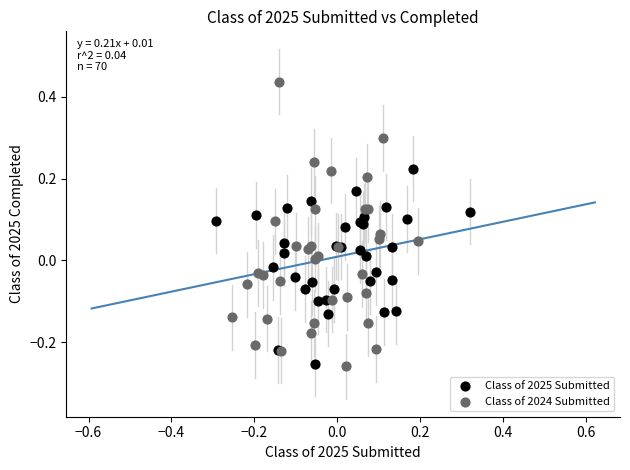

What are all the series names shown in the legend?

Class of 2025 Submitted, Class of 2024 Submitted